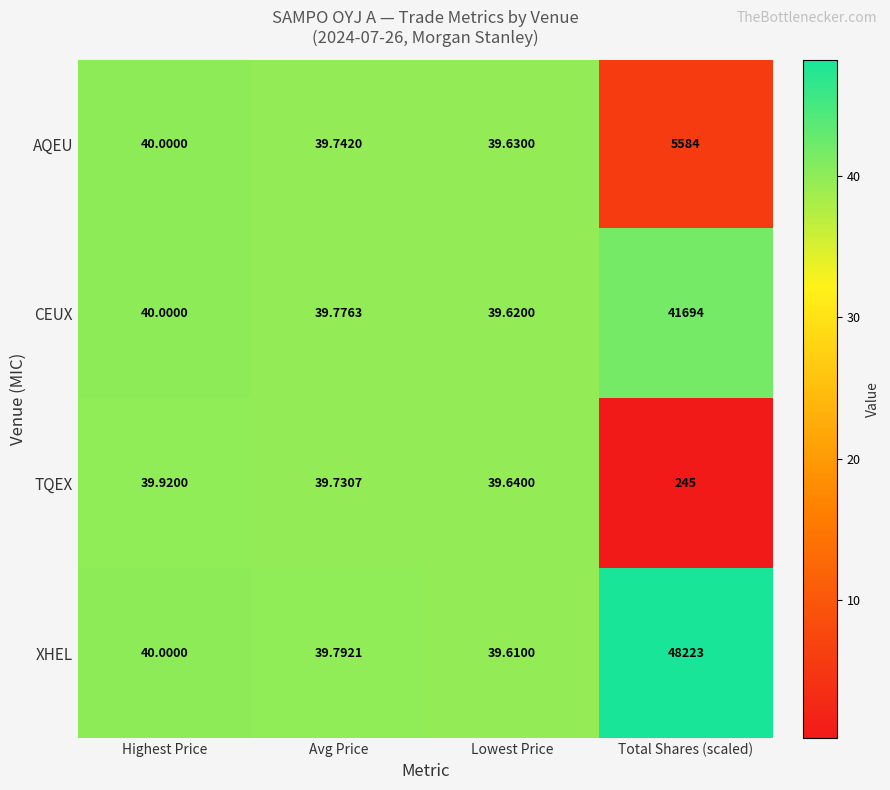

Which label corresponds to the smallest value in the chart?

Lowest Price